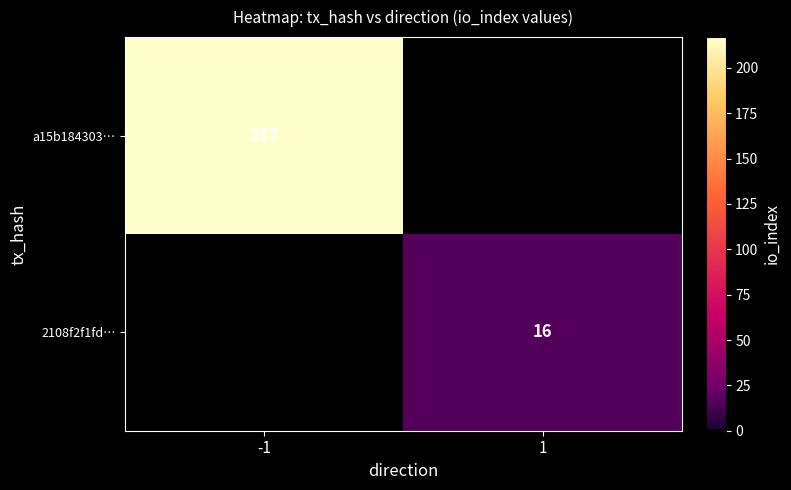

The value of a15b184303… at -1 is 217. True or false?

True